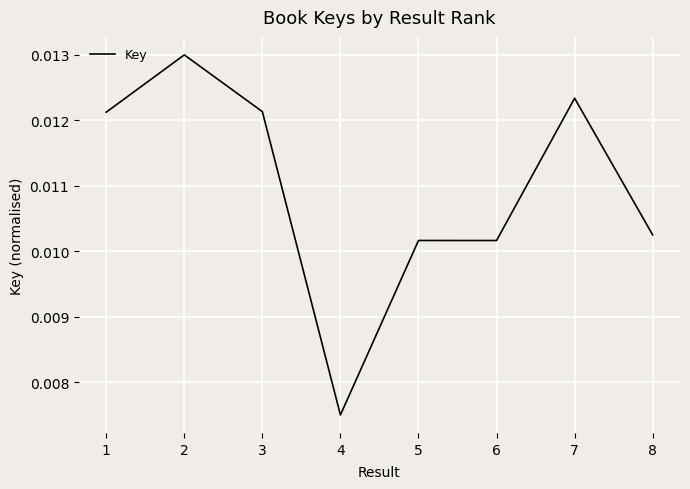

Which has a higher value, 6 or 7?

7